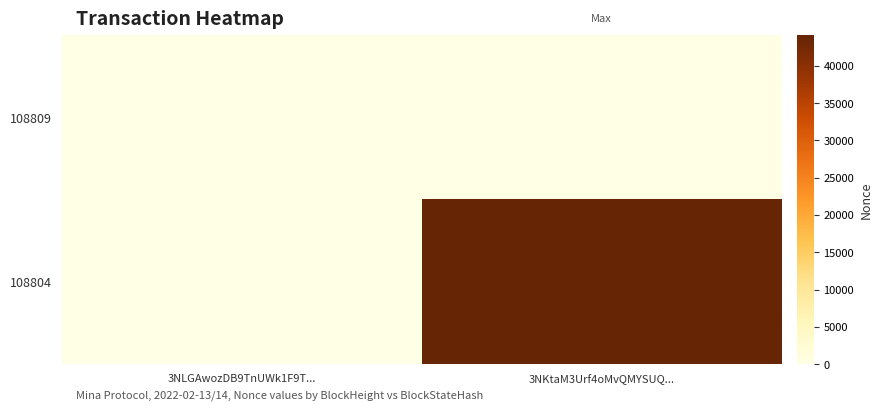

List the series in order of their overall mean, highest first.

108804, 108809